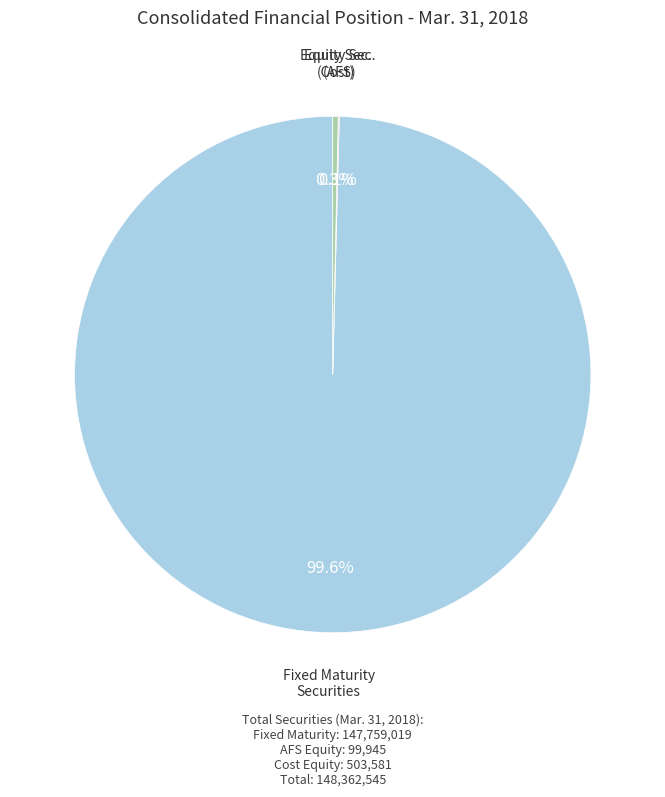

To the nearest percent, what is the average slice percentage?

33%